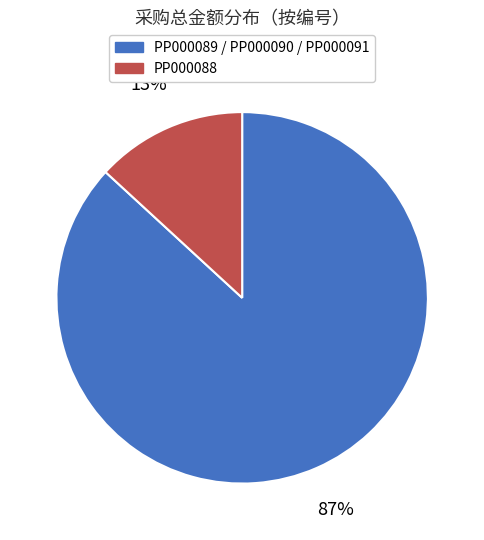

Is there any slice that represents more than half of the pie?

Yes